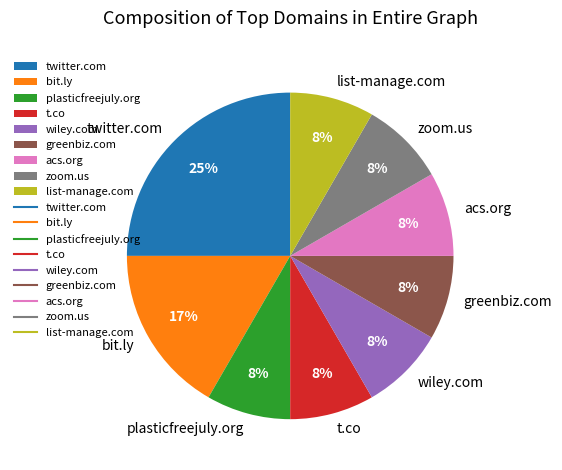

How many slices are in this pie chart?

9